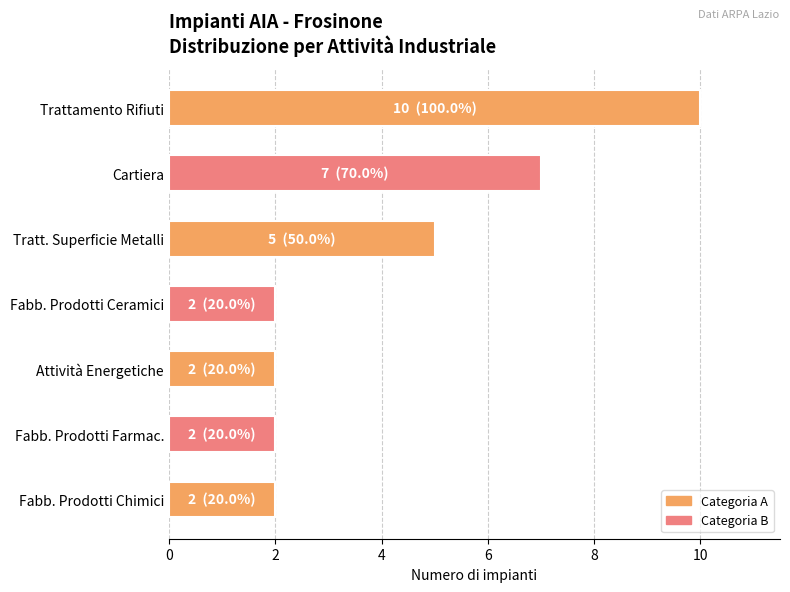

What is the difference between the values at Fabb. Prodotti Chimici and Tratt. Superficie Metalli?

3